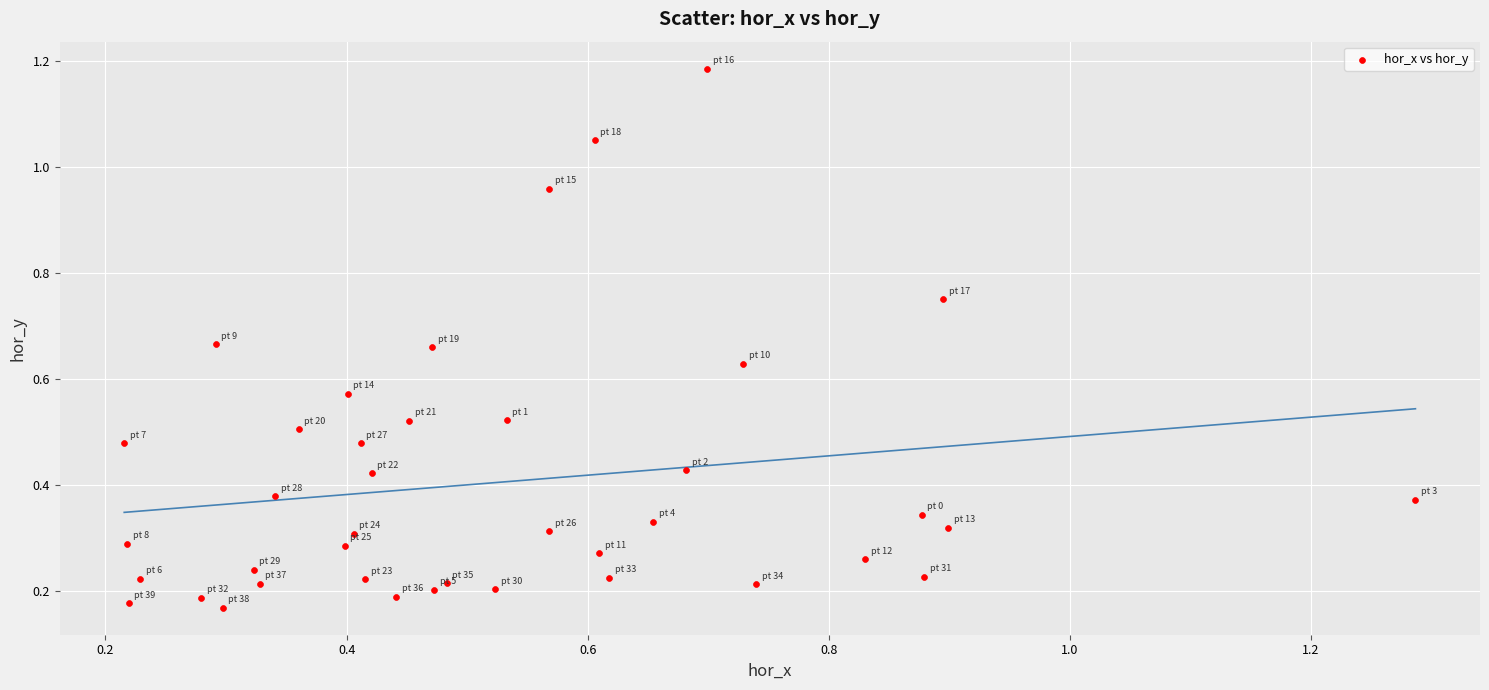

How many points are shown in the scatter plot?

40